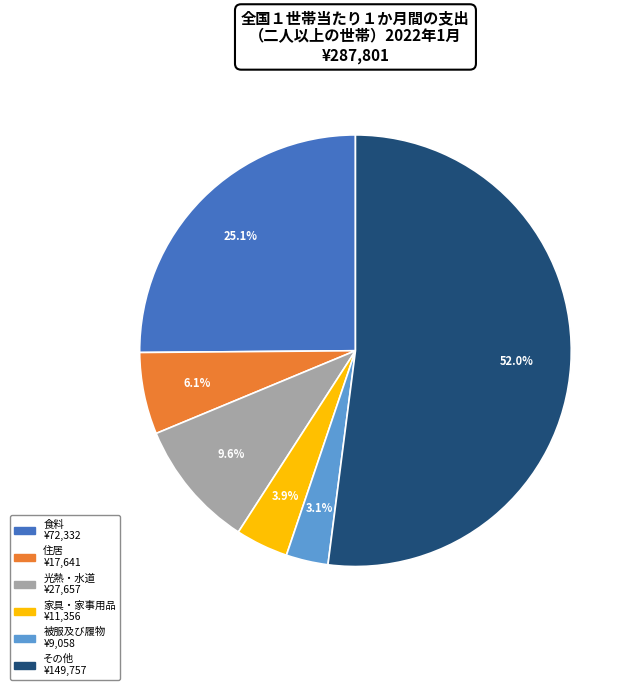

Is there a majority slice in this chart?

Yes